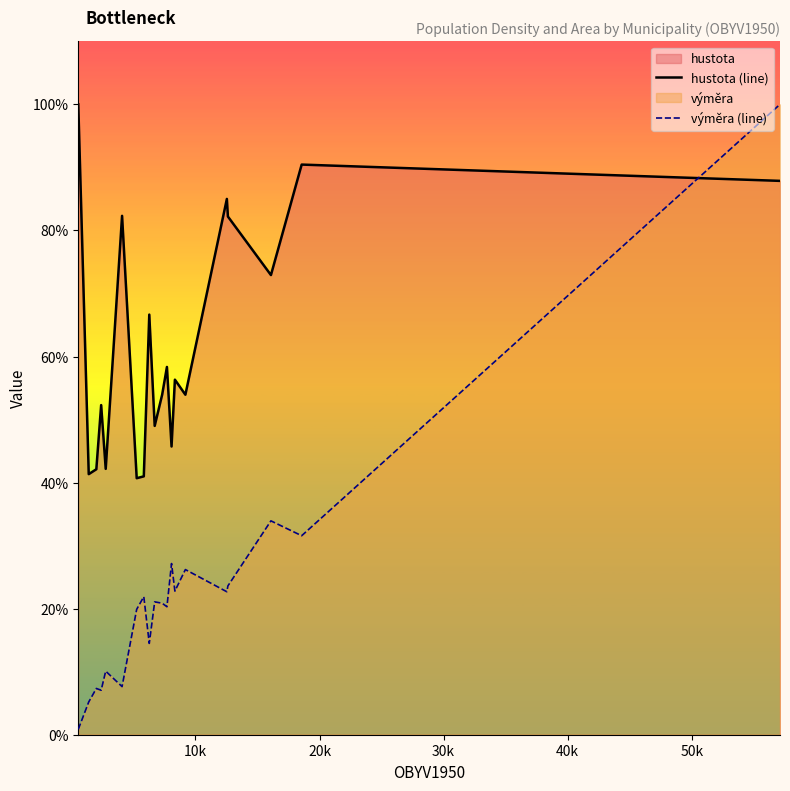

True or false: výměra (line) and hustota (line) intersect in this chart.

True